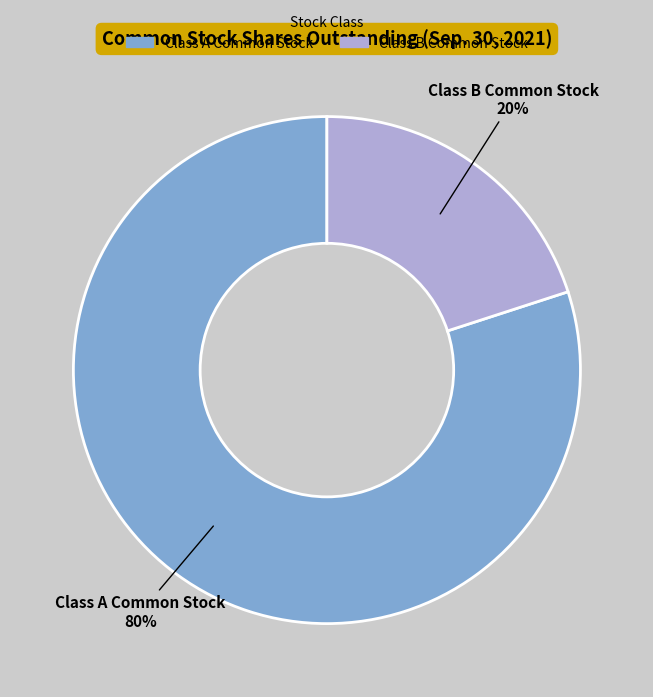

Rank the categories by value from highest to lowest.

Class A Common Stock, Class B Common Stock